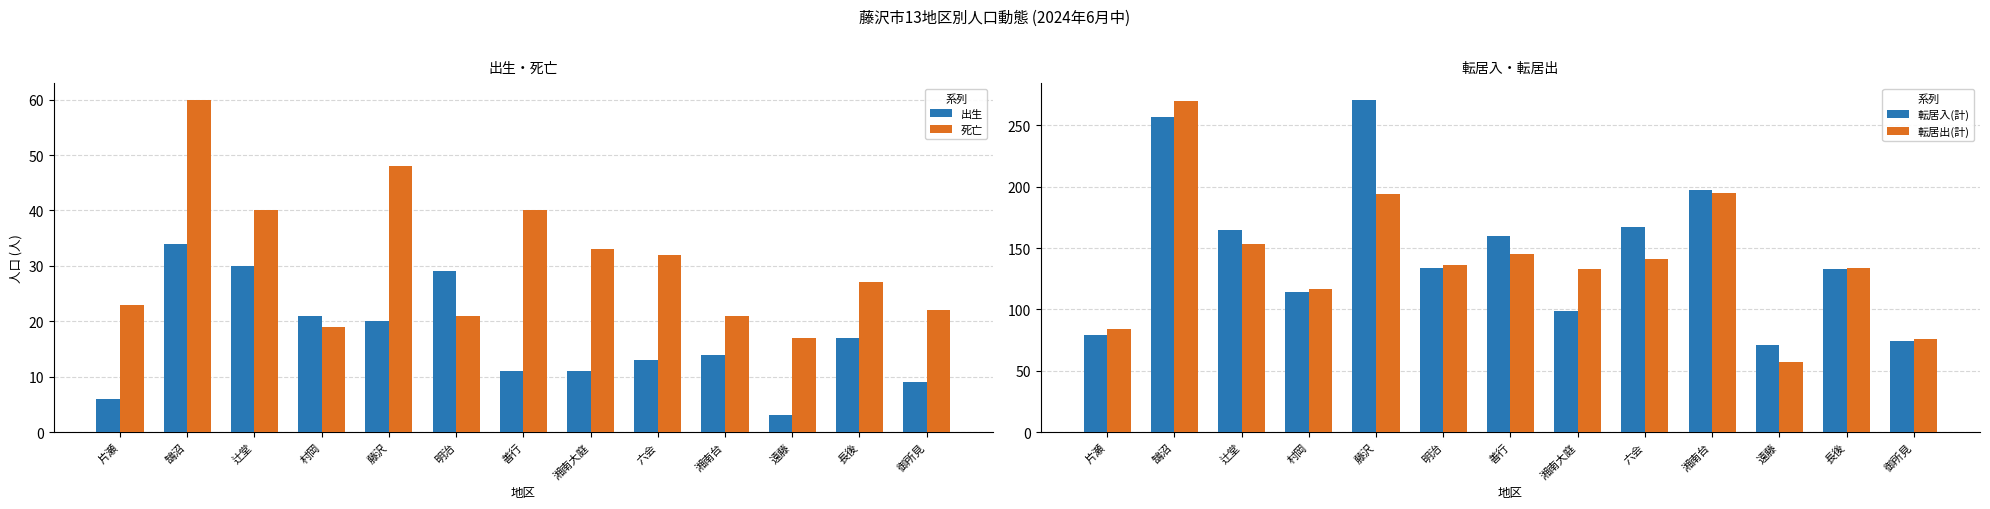

Read the 転居出(計) value at 鵠沼, to the nearest 10.

270